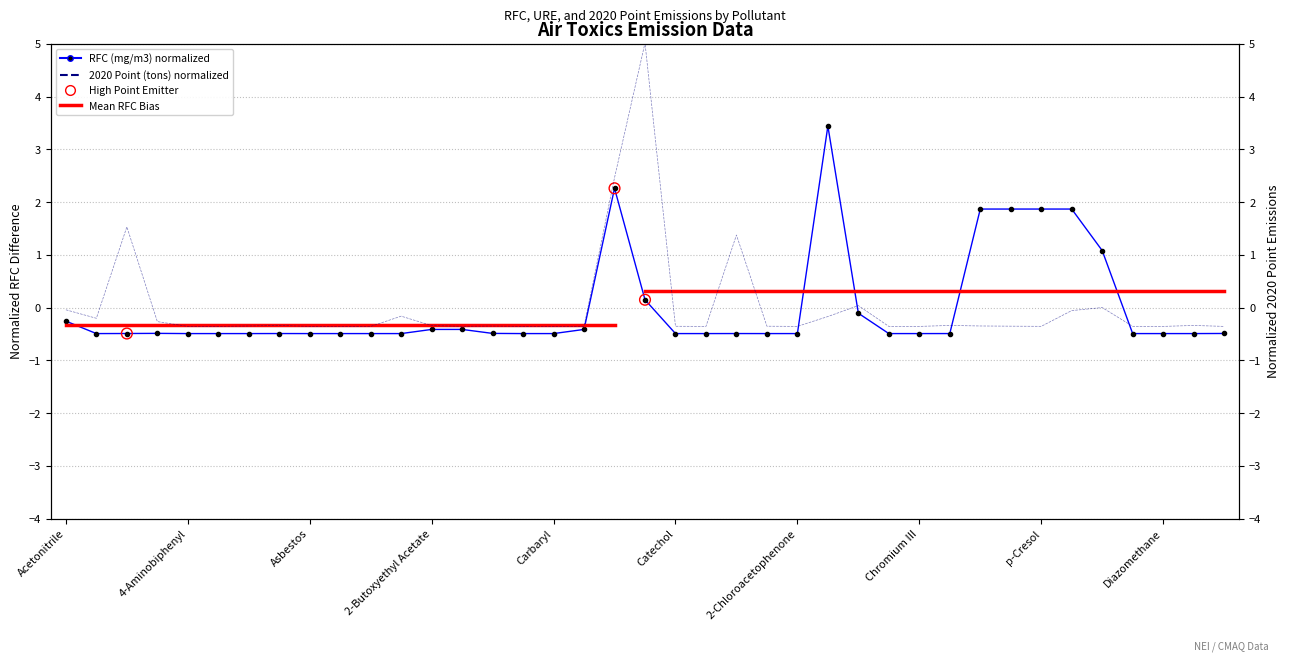

Which series has the largest total across all categories?

RFC (mg/m3)